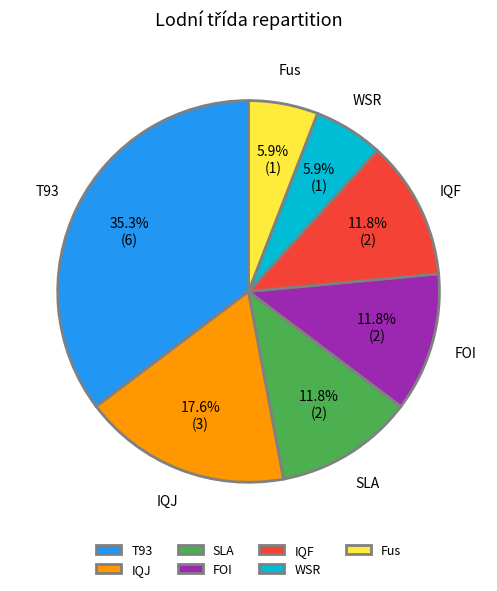

To the nearest percent, what is the average slice percentage?

14%